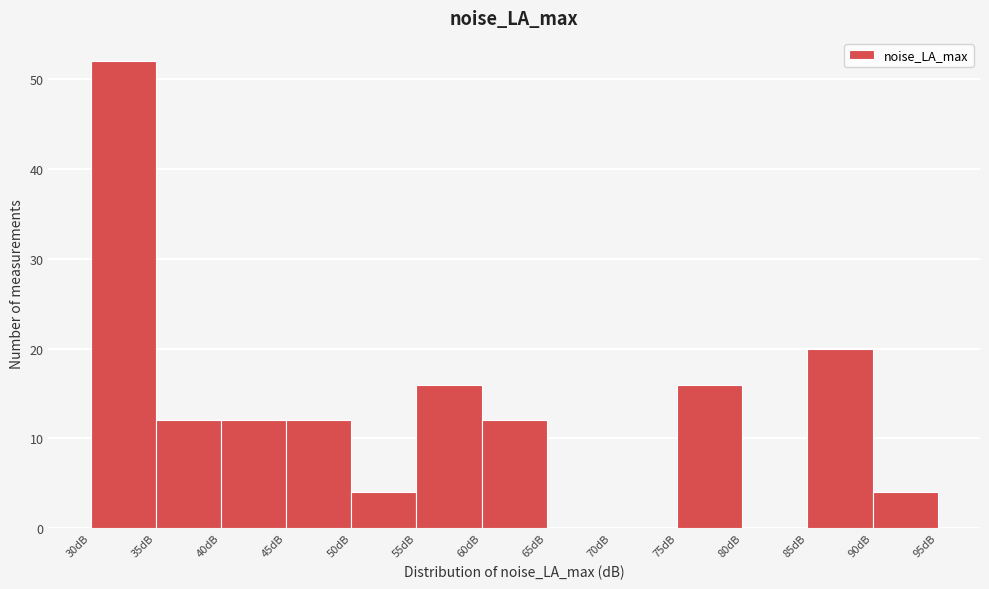

Reading left to right, transcribe this chart: for each bar, give the range it covers on the x-axis and its height. The values are not printed on the chart, so give them approximately, as read against the axis.

30 to 35: 52
35 to 40: 12
40 to 45: 12
45 to 50: 12
50 to 55: 4
55 to 60: 16
60 to 65: 12
65 to 70: 0
70 to 75: 0
75 to 80: 16
80 to 85: 0
85 to 90: 20
90 to 95: 4